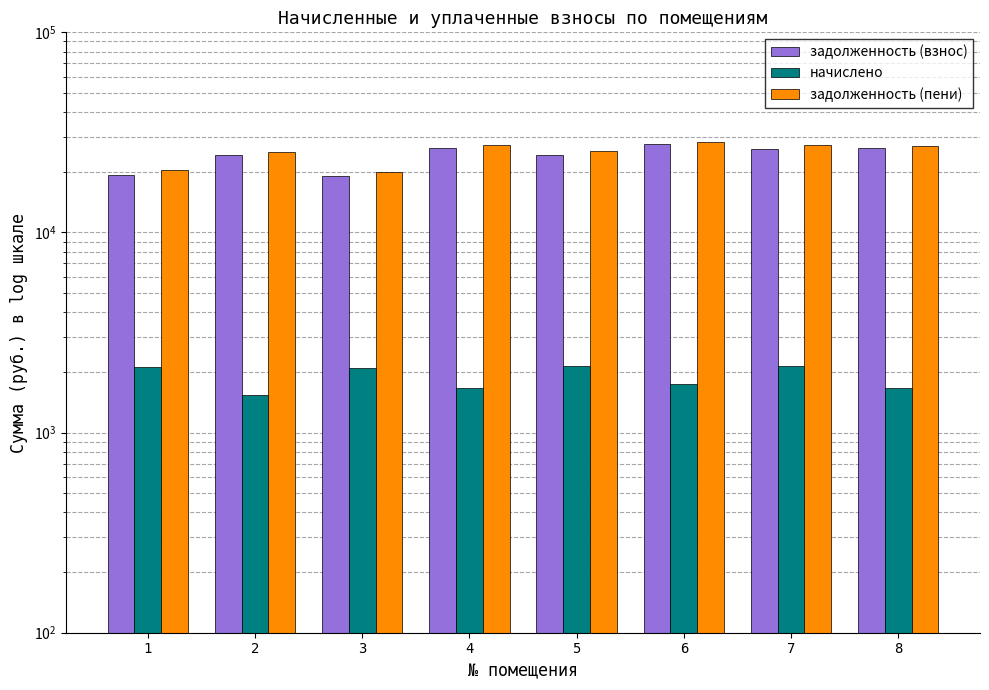

Is it true that начислено equals 2146.4 at 7?

True